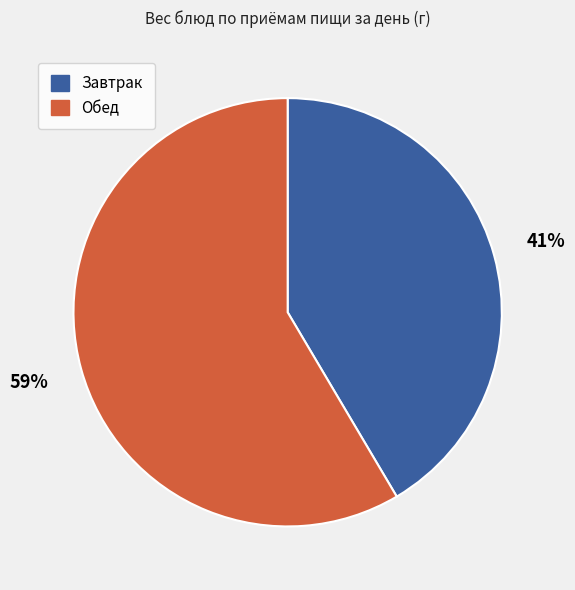

Which slice represents more than half of the pie?

Обед